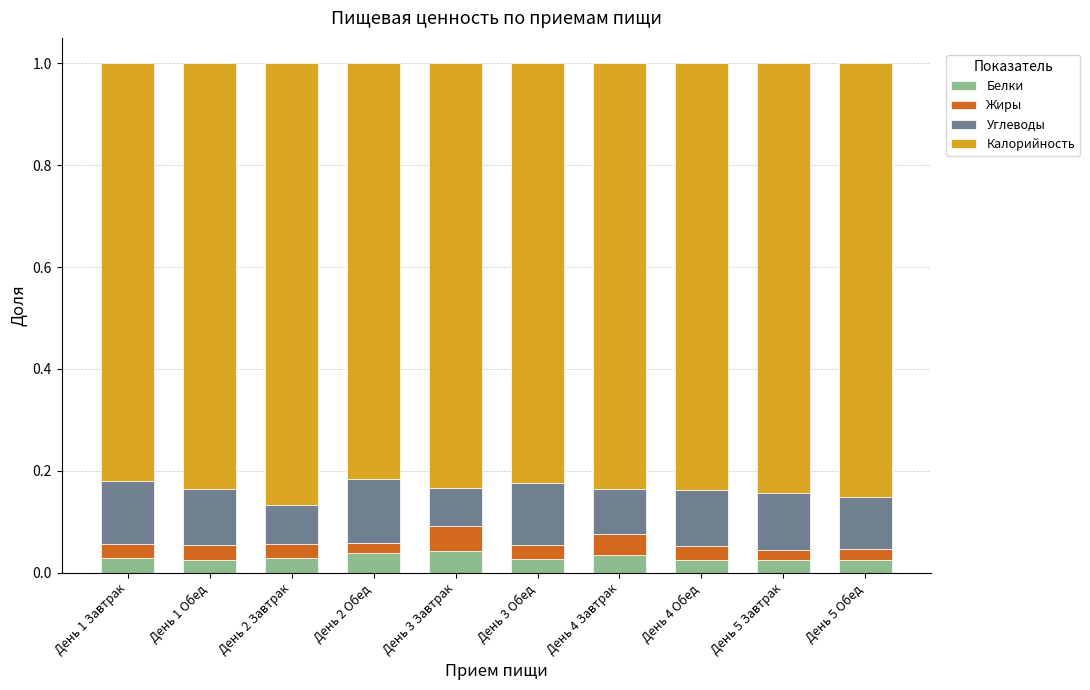

What is the total value across all series at День 2 Завтрак?

1.0